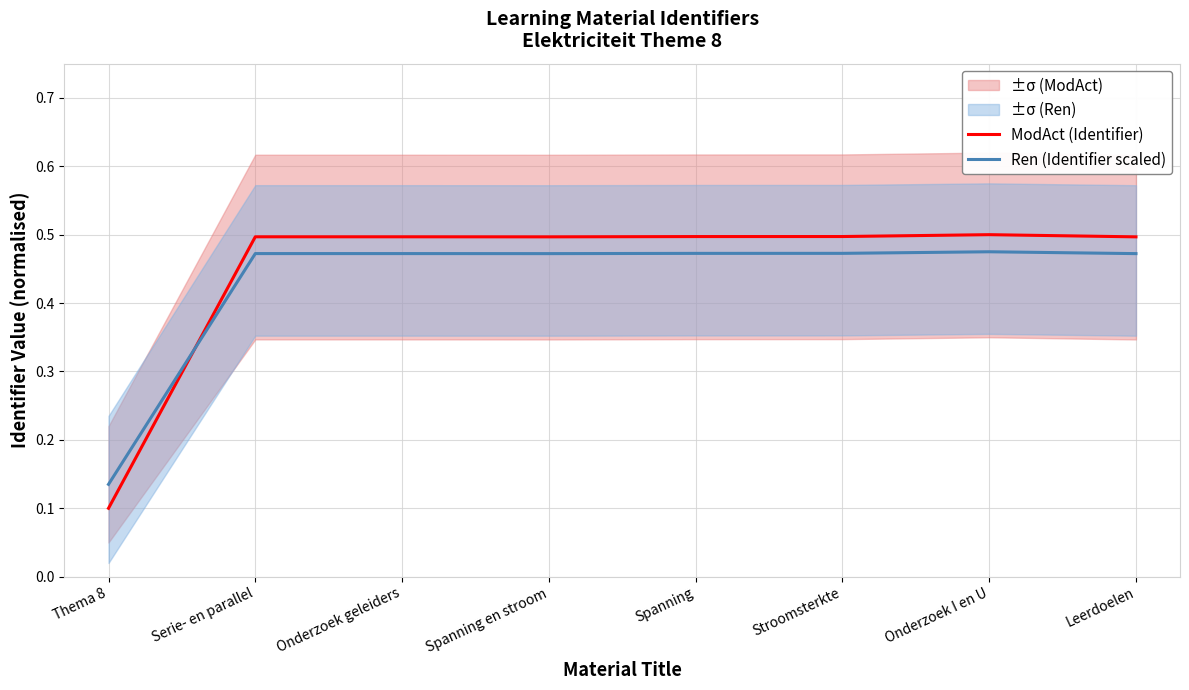

What is the label of the 8th point from the right?

Thema 8